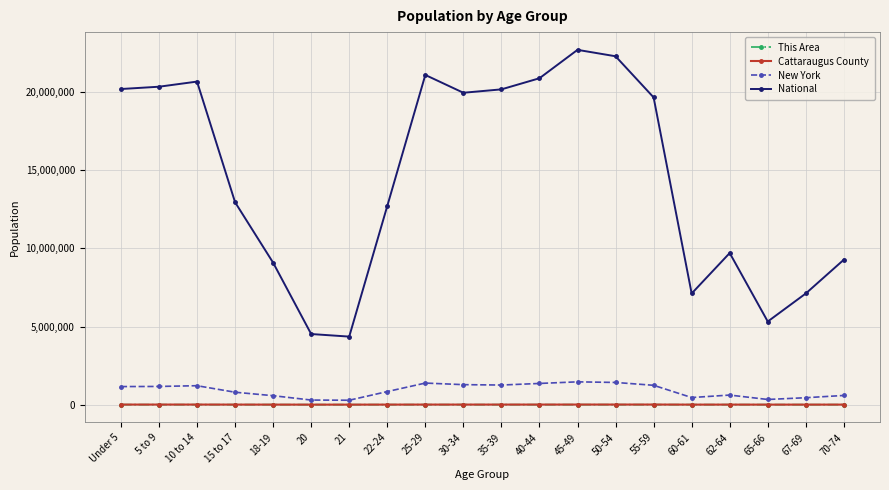

Is it true that New York equals 587391 at 70-74?

True